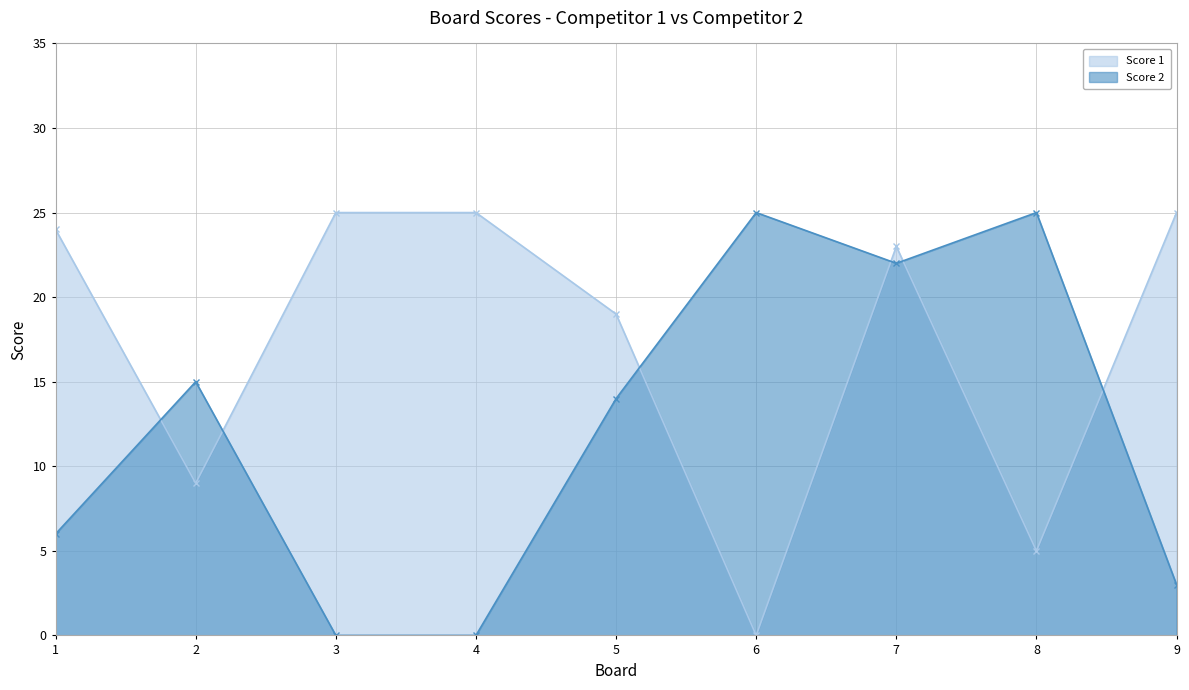

What is the sum of the Score 1 values at 7 and 5?

42